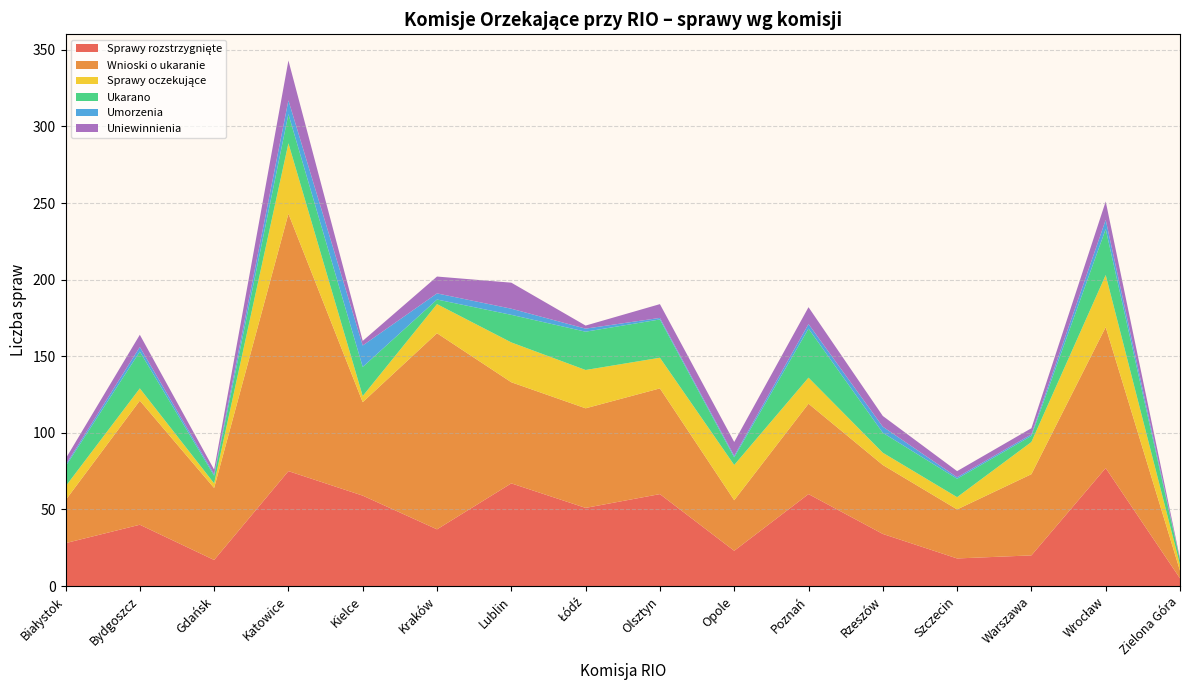

Reading left to right, what are all the values shown in this chart?

Sprawy rozstrzygnięte: Białystok=28	Bydgoszcz=40	Gdańsk=17	Katowice=75	Kielce=59	Kraków=37	Lublin=67	Łódź=51	Olsztyn=60	Opole=23	Poznań=60	Rzeszów=34	Szczecin=18	Warszawa=20	Wrocław=77	Zielona Góra=5
Wnioski o ukaranie: Białystok=28	Bydgoszcz=81	Gdańsk=47	Katowice=168	Kielce=61	Kraków=128	Lublin=66	Łódź=65	Olsztyn=69	Opole=33	Poznań=59	Rzeszów=45	Szczecin=32	Warszawa=53	Wrocław=92	Zielona Góra=5
Sprawy oczekujące: Białystok=9	Bydgoszcz=8	Gdańsk=3	Katowice=46	Kielce=4	Kraków=19	Lublin=26	Łódź=25	Olsztyn=20	Opole=23	Poznań=17	Rzeszów=8	Szczecin=8	Warszawa=21	Wrocław=34	Zielona Góra=4
Ukarano: Białystok=13	Bydgoszcz=24	Gdańsk=5	Katowice=19	Kielce=19	Kraków=3	Lublin=18	Łódź=25	Olsztyn=25	Opole=5	Poznań=32	Rzeszów=13	Szczecin=12	Warszawa=4	Wrocław=30	Zielona Góra=3
Umorzenia: Białystok=1	Bydgoszcz=3	Gdańsk=1	Katowice=9	Kielce=14	Kraków=4	Lublin=4	Łódź=2	Olsztyn=1	Opole=1	Poznań=3	Rzeszów=4	Szczecin=1	Warszawa=1	Wrocław=6	Zielona Góra=0
Uniewinnienia: Białystok=4	Bydgoszcz=8	Gdańsk=3	Katowice=26	Kielce=3	Kraków=11	Lublin=17	Łódź=2	Olsztyn=9	Opole=9	Poznań=11	Rzeszów=7	Szczecin=4	Warszawa=4	Wrocław=12	Zielona Góra=1